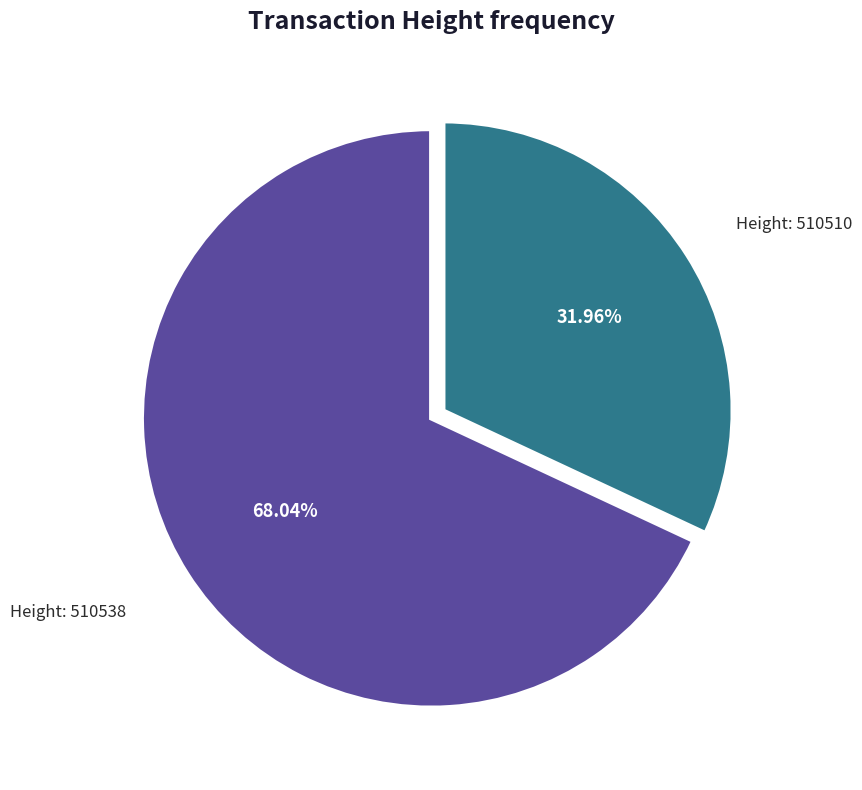

Does any single category account for the majority?

Yes